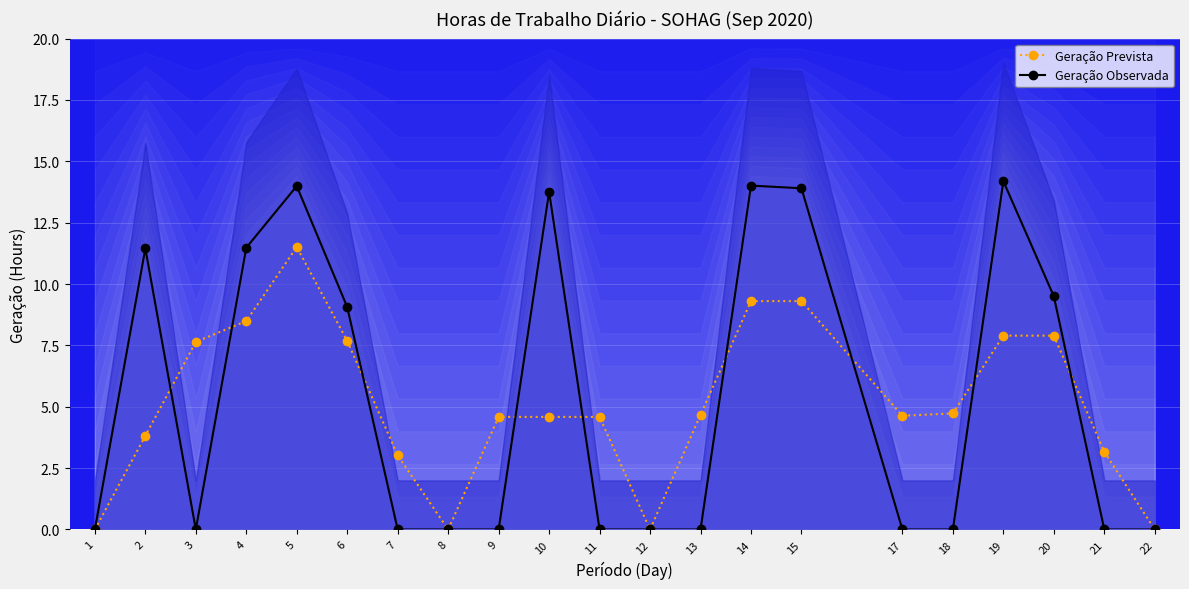

What is the sum of all Geração Observada values?

111.3